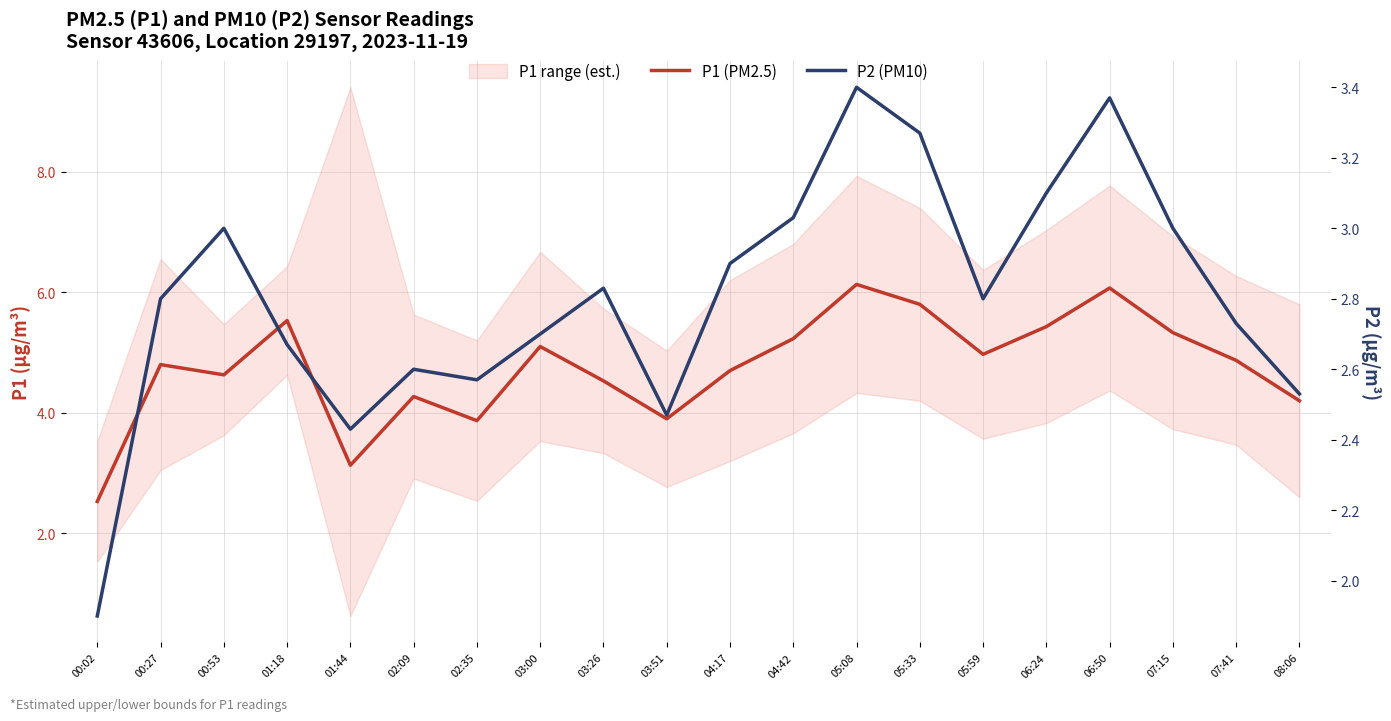

Between 05:08 and 02:35, which is larger?

05:08